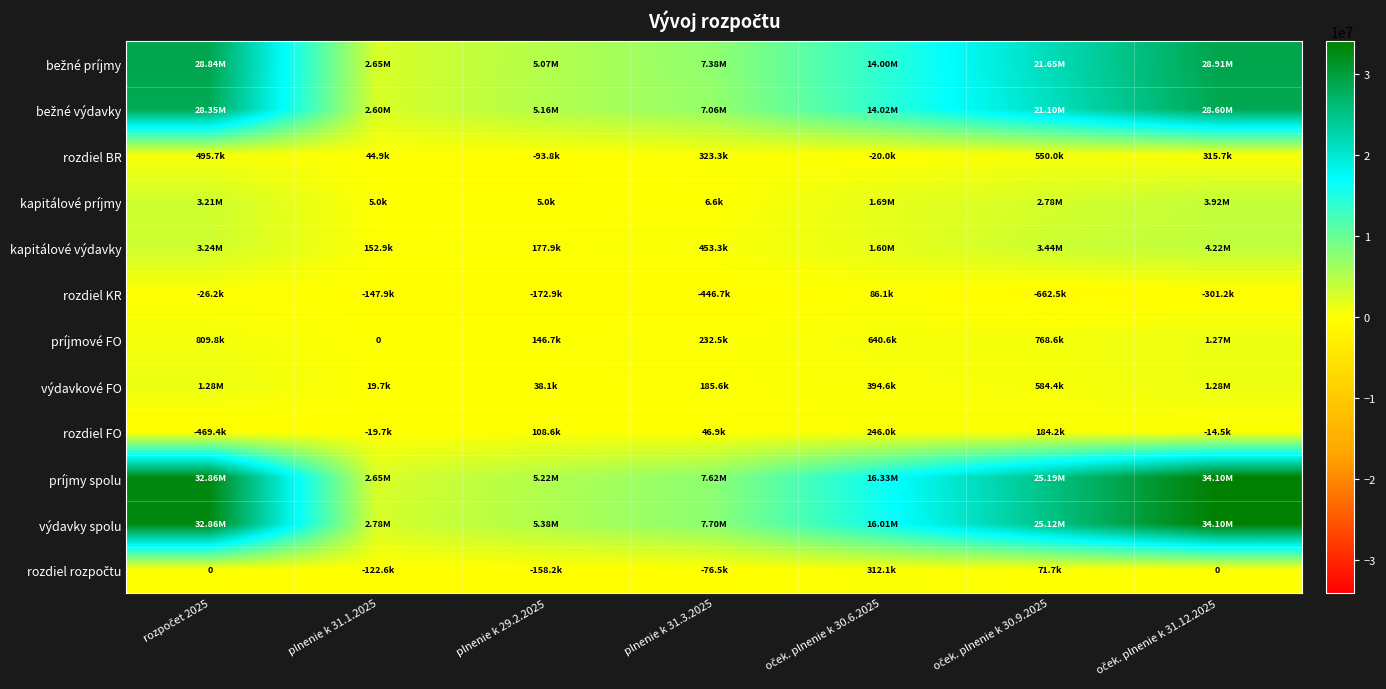

At which category is the sum across all series the highest?

oček. plnenie k 31.12.2025